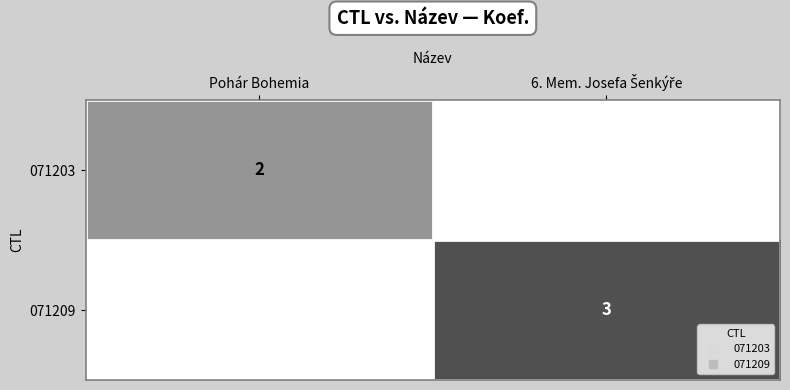

Which series has the largest range (max minus min)?

071209